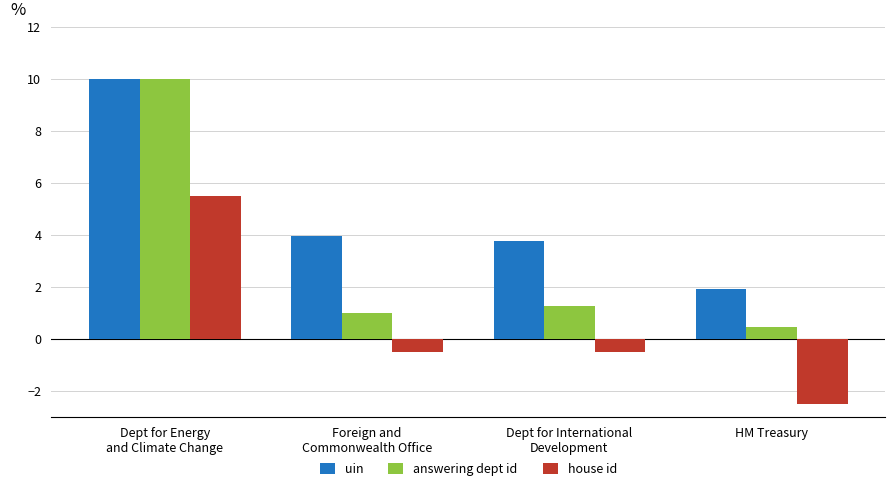

At Dept for International
Development, list the series in order from smallest to largest.

house id, answering dept id, uin